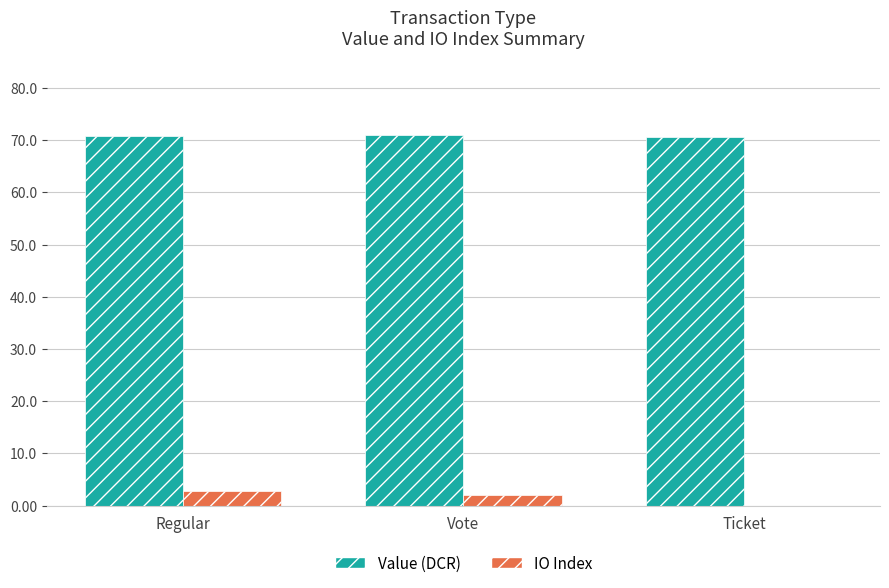

What value does the Value (DCR) series have at Ticket?

70.6